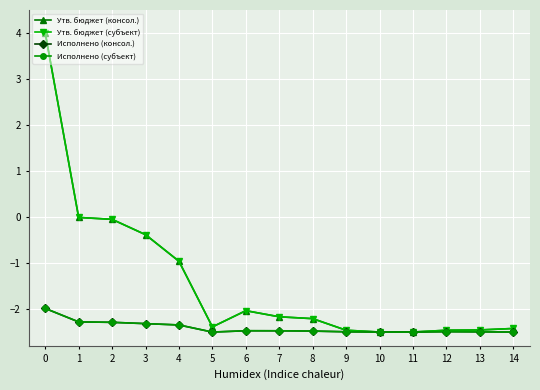

How many interior local valleys does the Исполнено (субъект) series have?

1